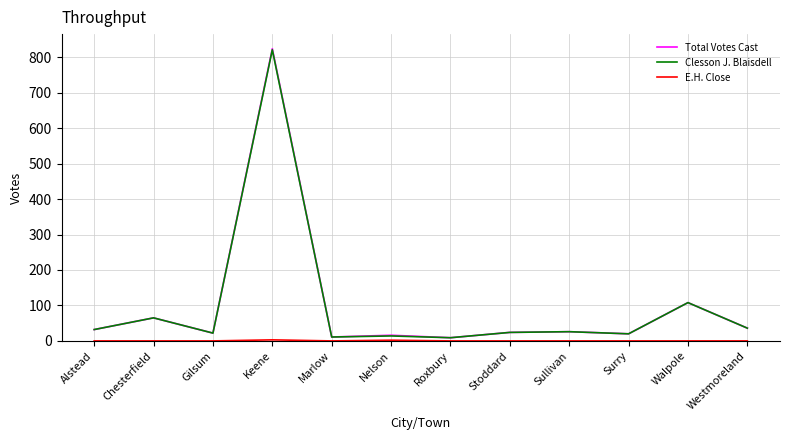

True or false: Clesson J. Blaisdell has a value of 22 at Gilsum.

True